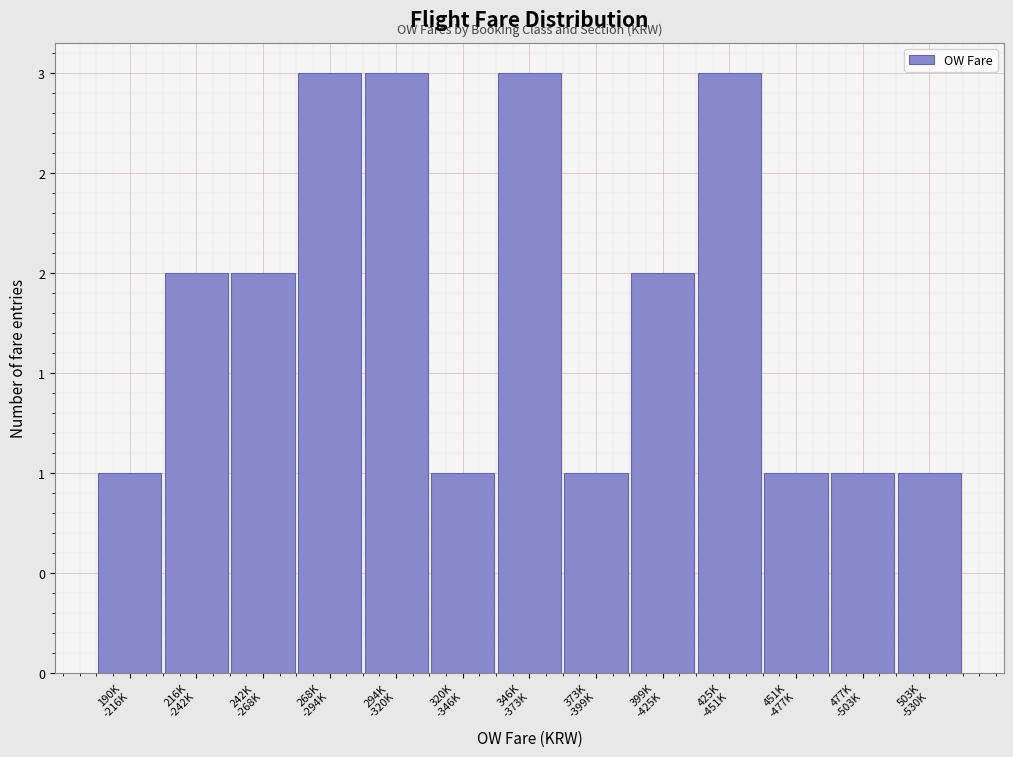

Are the bars horizontal?

No